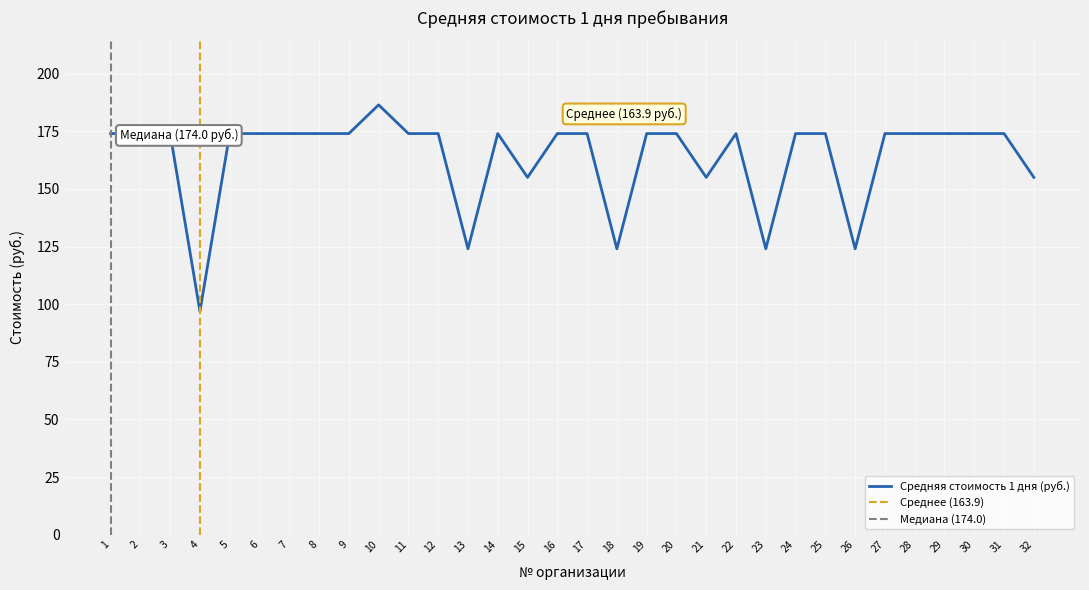

Is it true that the value at 25 is 174.0?

True